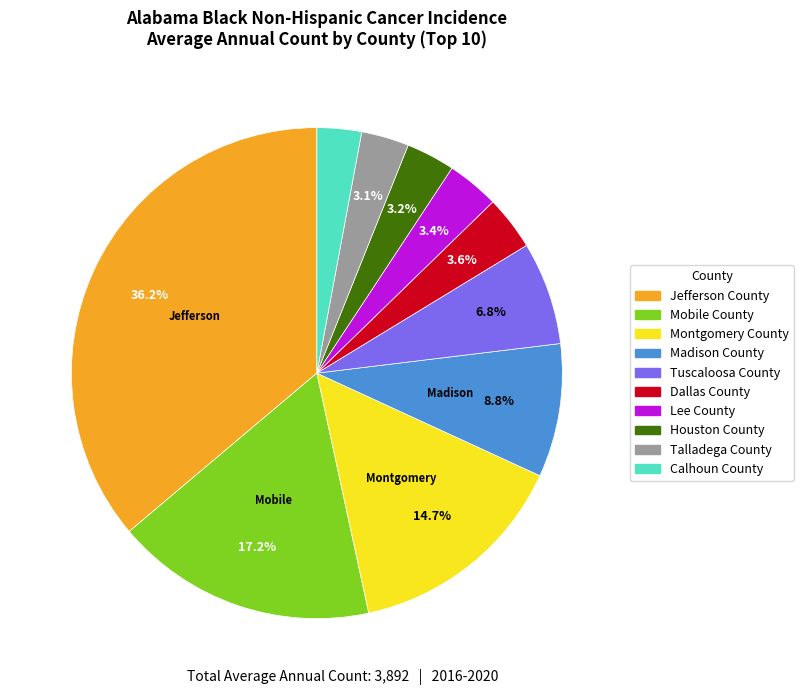

Is Lee County the majority of the pie?

No